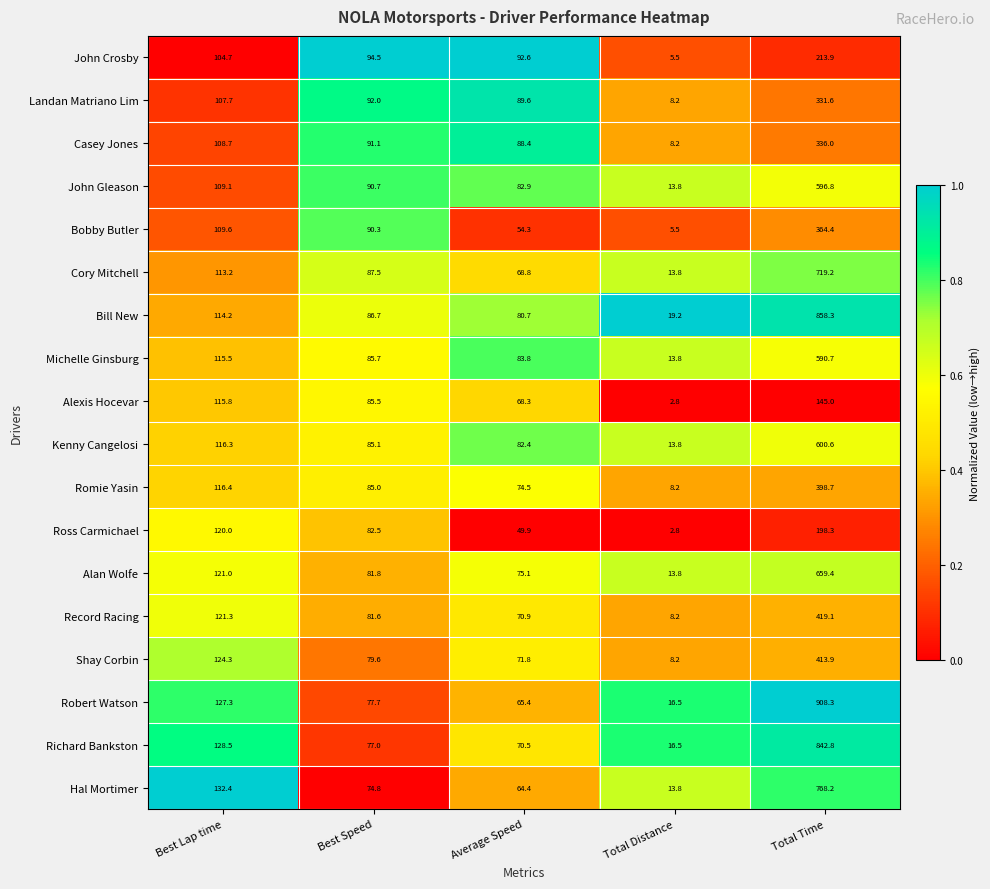

At which label does Landan Matriano Lim first exceed 92?

Best Lap time